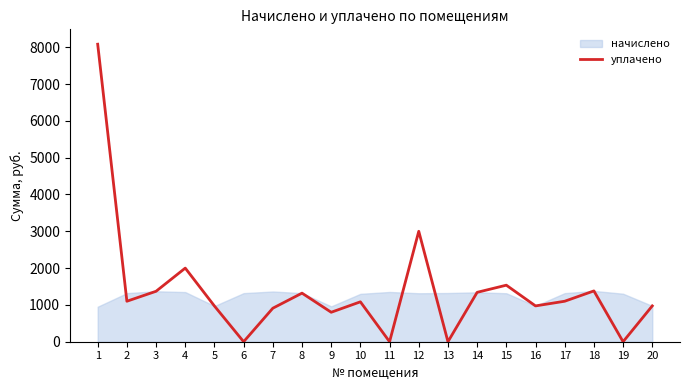

What is the spread (max minus min) of values at 12?

1683.5